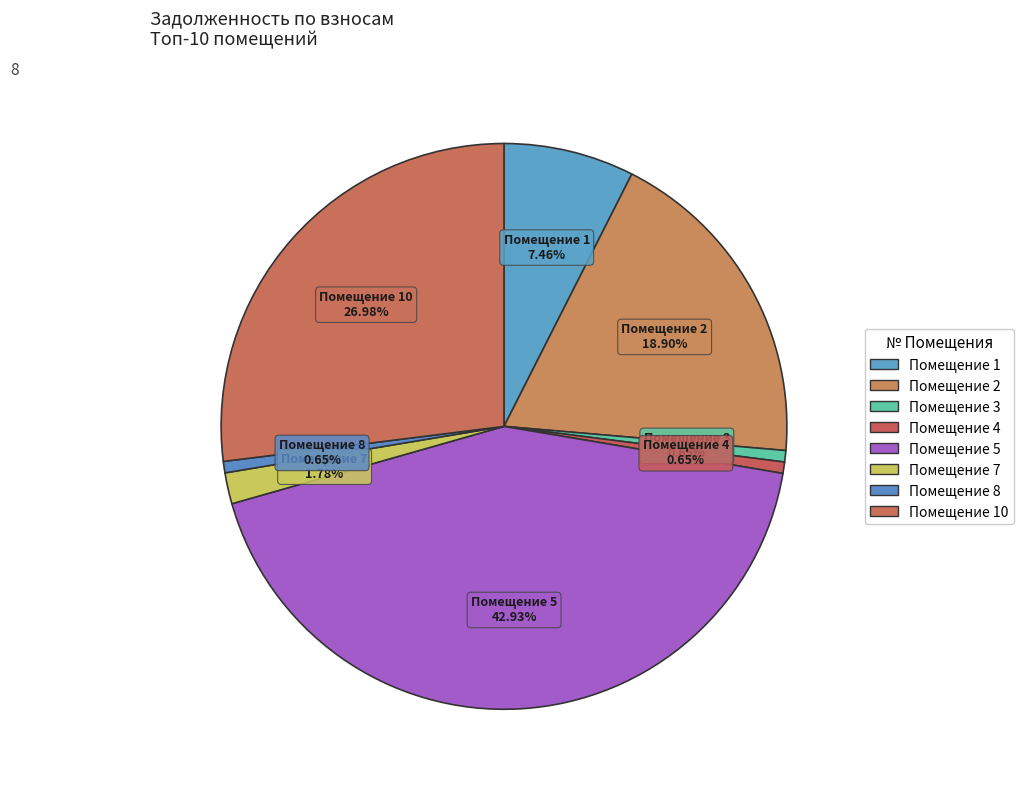

Count the number of slices in the pie.

8